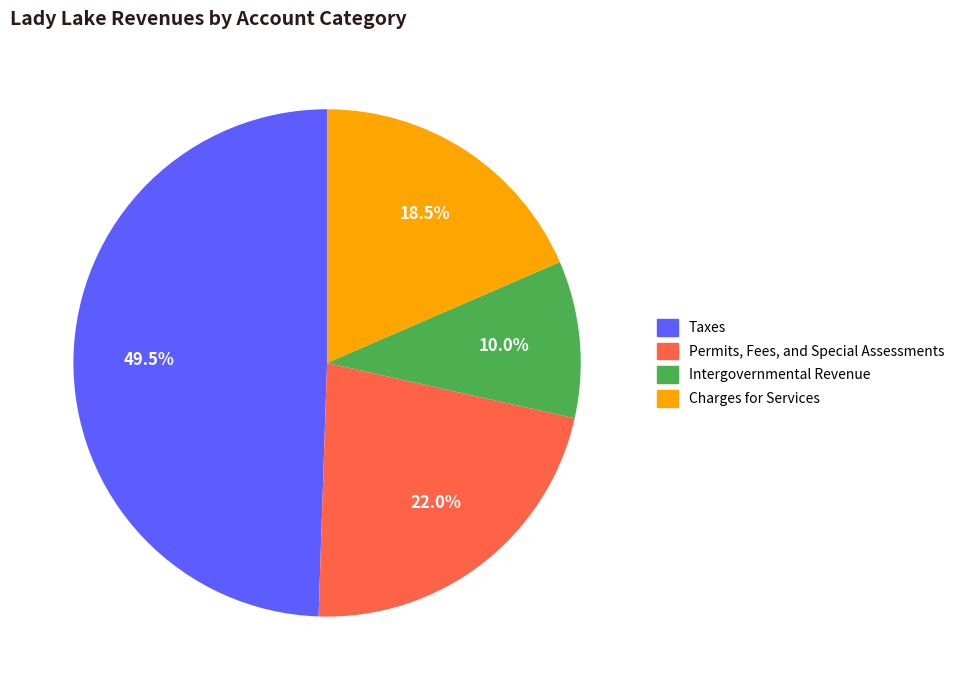

Between Permits, Fees, and Special Assessments and Charges for Services, which is larger?

Permits, Fees, and Special Assessments